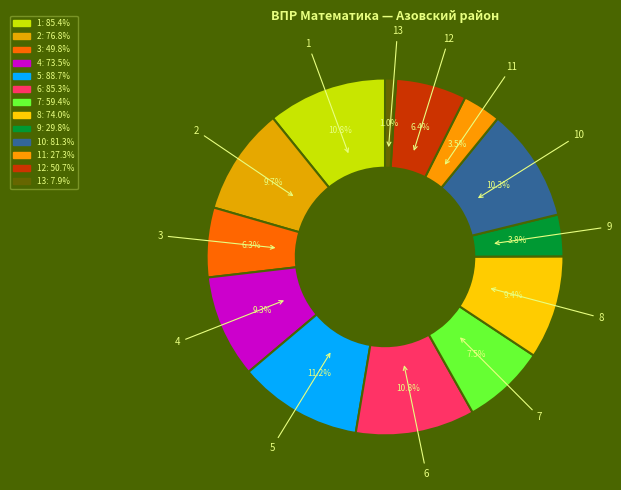

Is it true that 4 is 9% of the pie?

True